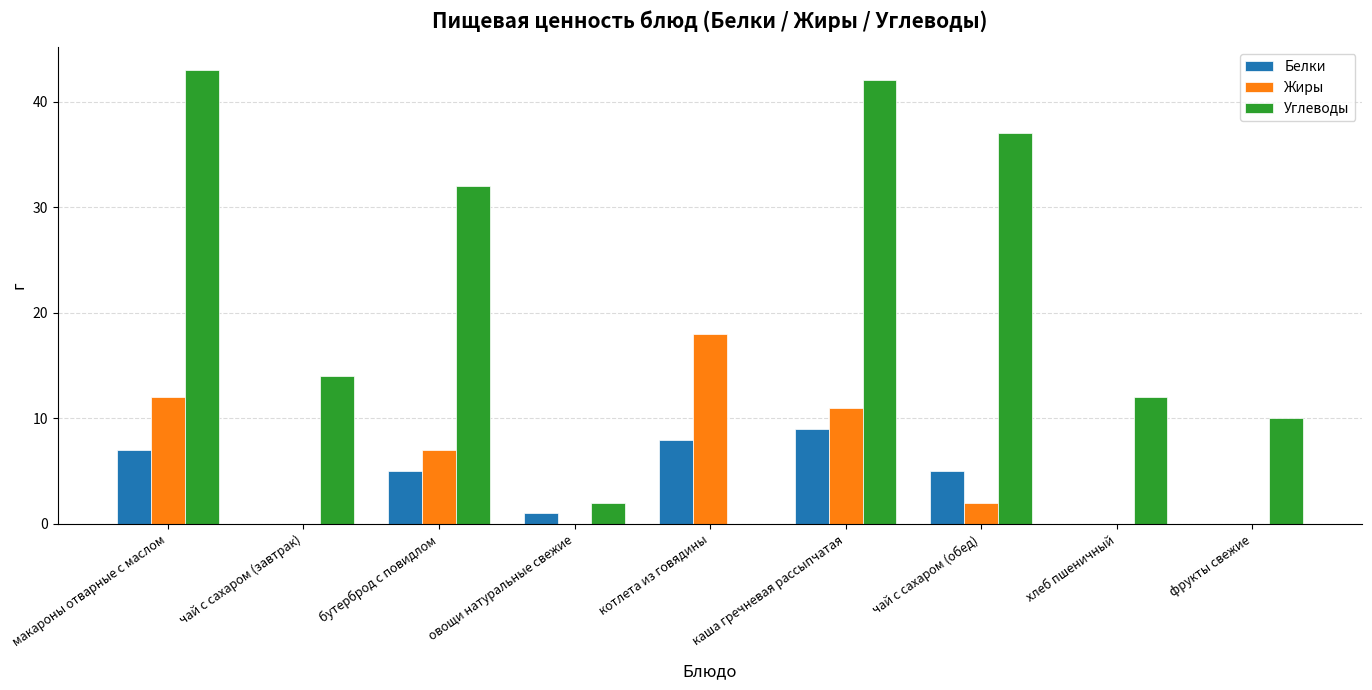

What is the average value of the Жиры series?

6